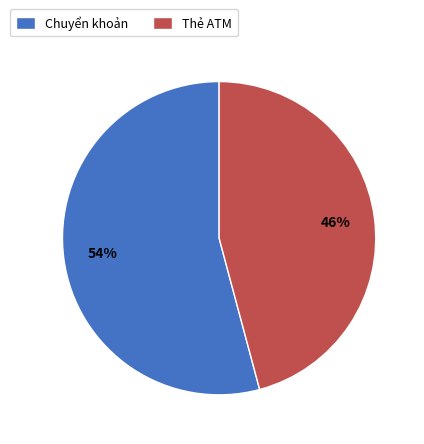

Is the sum of Chuyển khoản and Thẻ ATM greater than half?

Yes